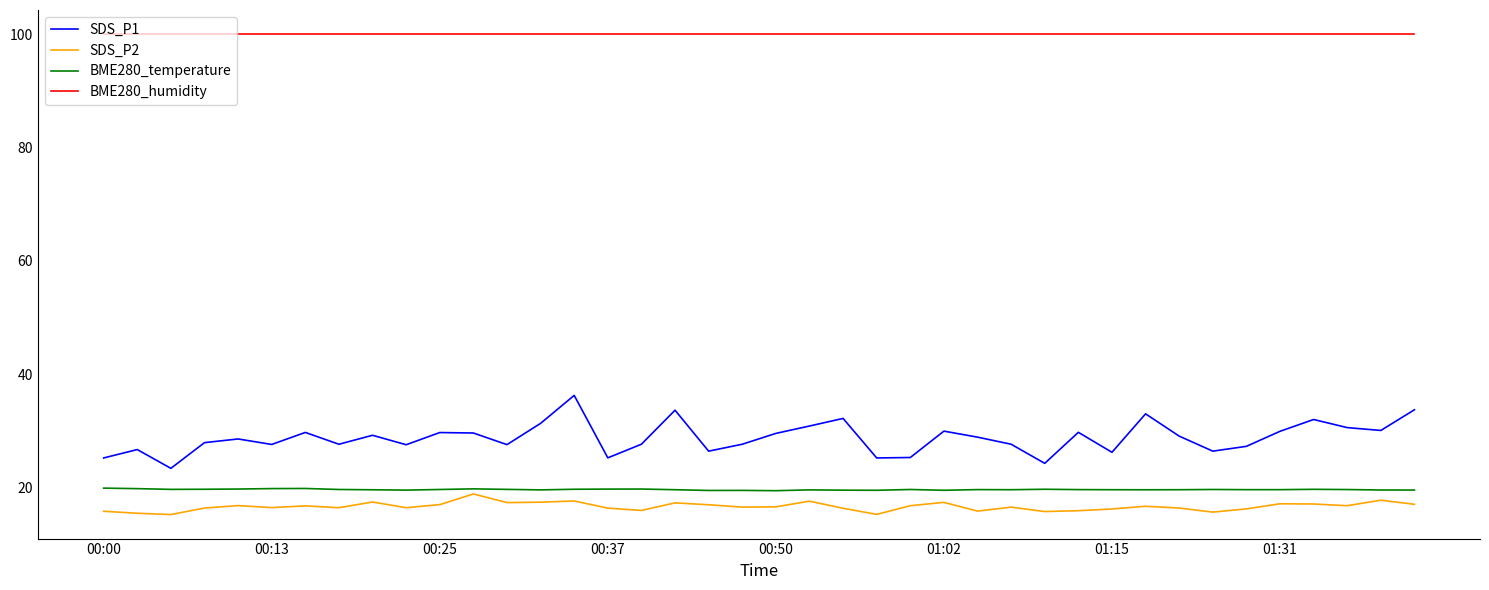

What is the lowest value of the BME280_temperature series?

19.5